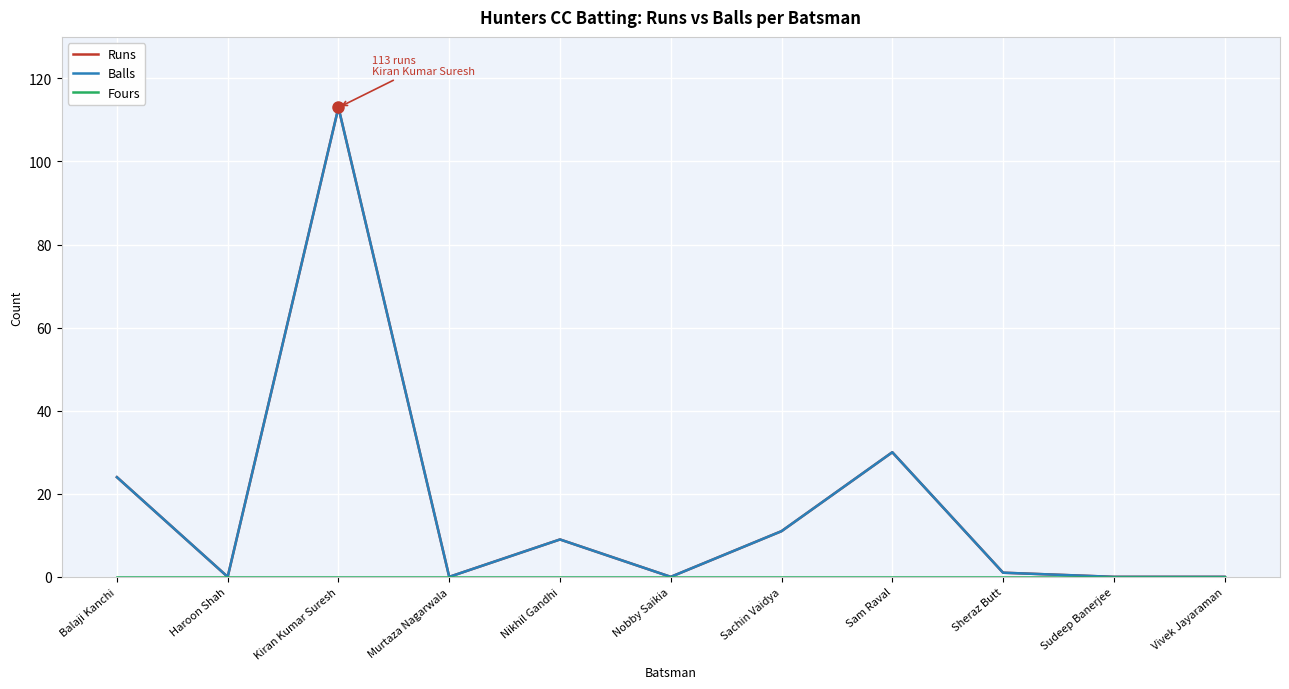

Where is Fours nearest to the value 0?

Balaji Kanchi